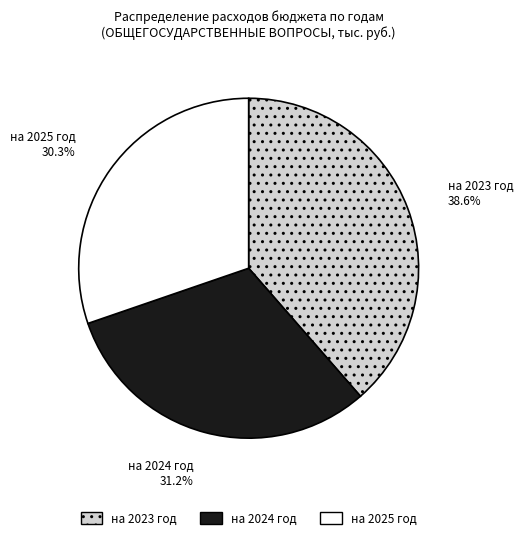

What portion of the pie excludes на 2023 год?

61.4%